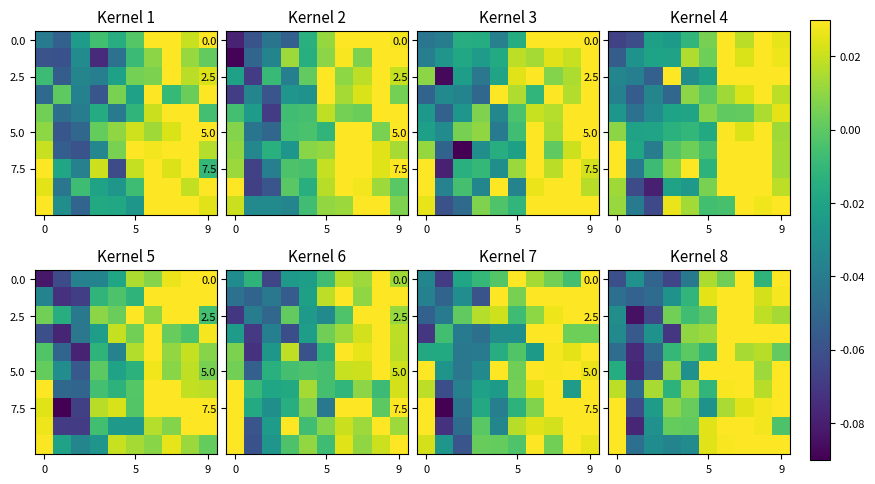

At how many categories does at least one series exceed 0?

9